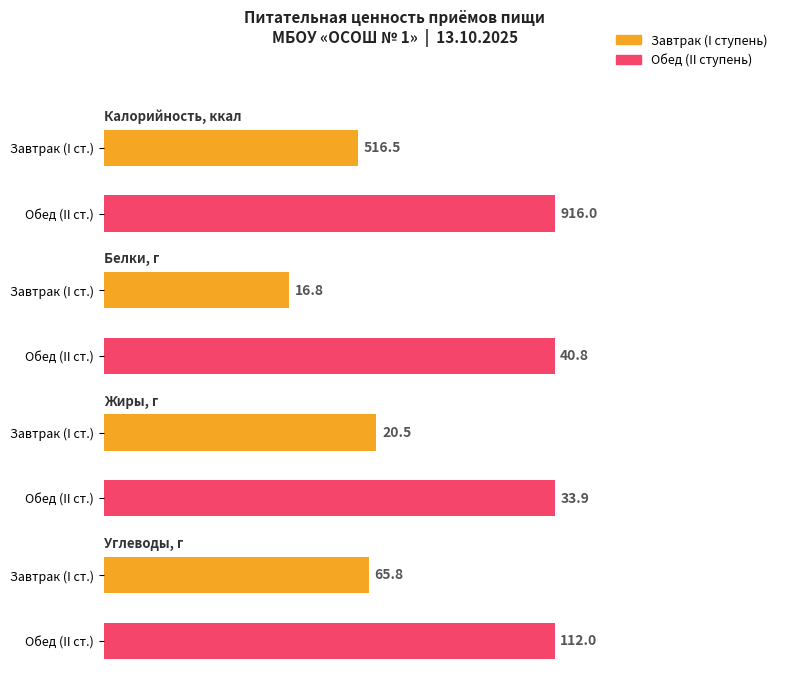

Which series changed the most between Завтрак (I ступень) and Обед (II ступень)?

Калорийность